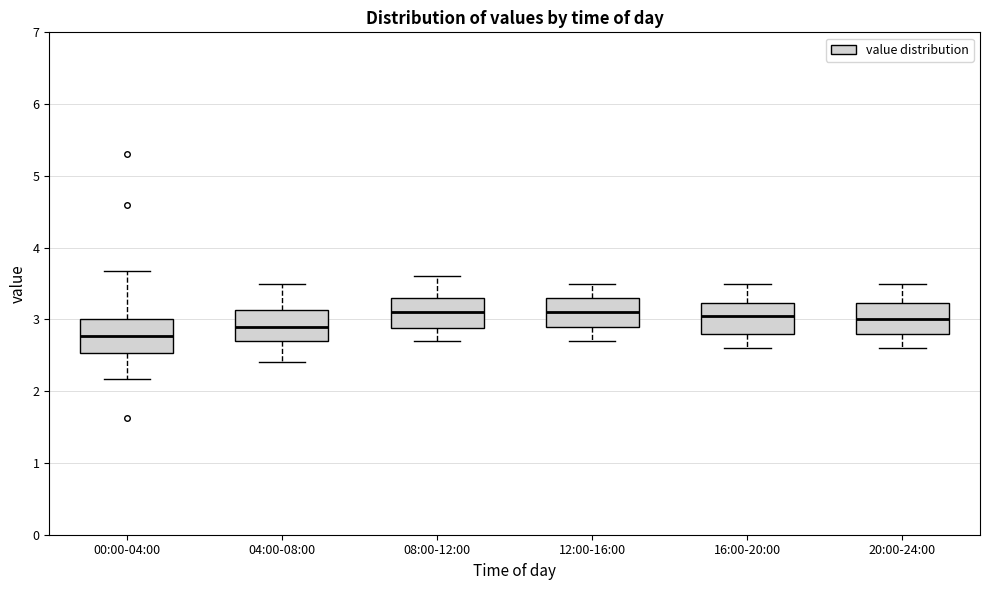

Reading left to right, read every box against the y-axis: the position of its median line, the range the box covers, and the ends of its whiskers. The values are not printed on the chart, so give them approximately, as read against the axis.

00:00-04:00: median 2.8, box 2.5 to 3.0, whiskers 2.2 to 3.7
04:00-08:00: median 2.9, box 2.7 to 3.1, whiskers 2.4 to 3.5
08:00-12:00: median 3.1, box 2.9 to 3.3, whiskers 2.7 to 3.6
12:00-16:00: median 3.1, box 2.9 to 3.3, whiskers 2.7 to 3.5
16:00-20:00: median 3.1, box 2.8 to 3.2, whiskers 2.6 to 3.5
20:00-24:00: median 3.0, box 2.8 to 3.2, whiskers 2.6 to 3.5